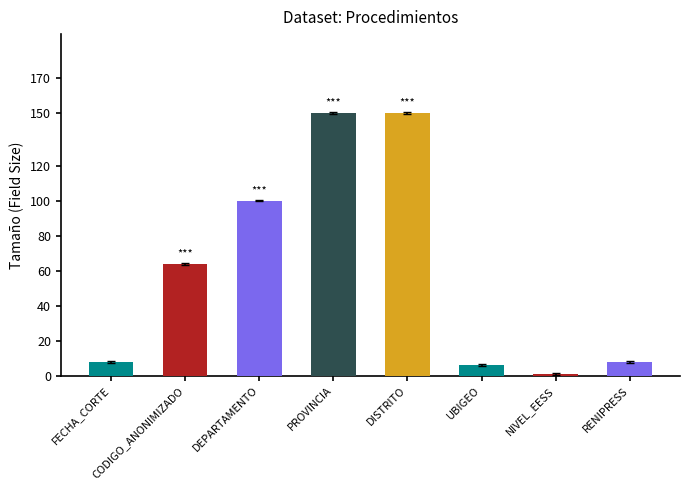

How many series are shown in this chart?

1